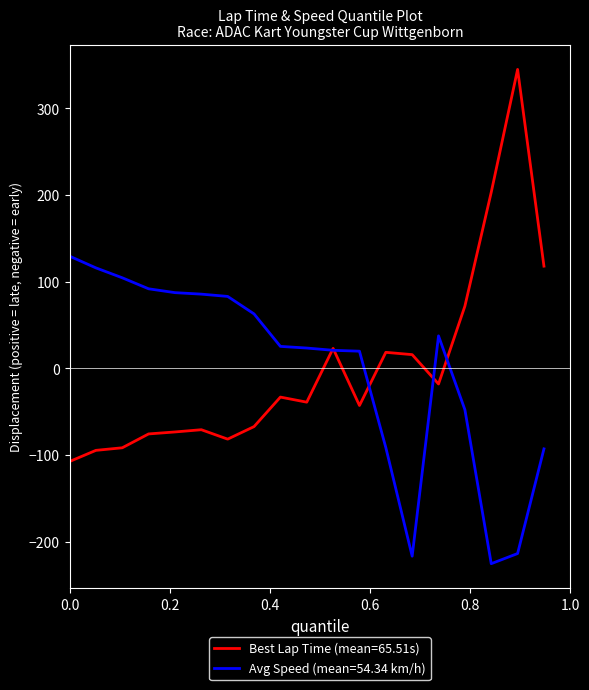

Rank the series by their maximum value, from lowest to highest.

Avg Speed (mean=54.34 km/h), Best Lap Time (mean=65.51s)